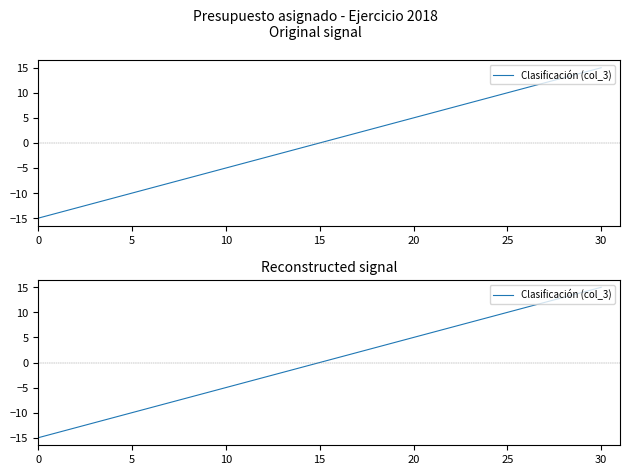

How many positive values are there?

15